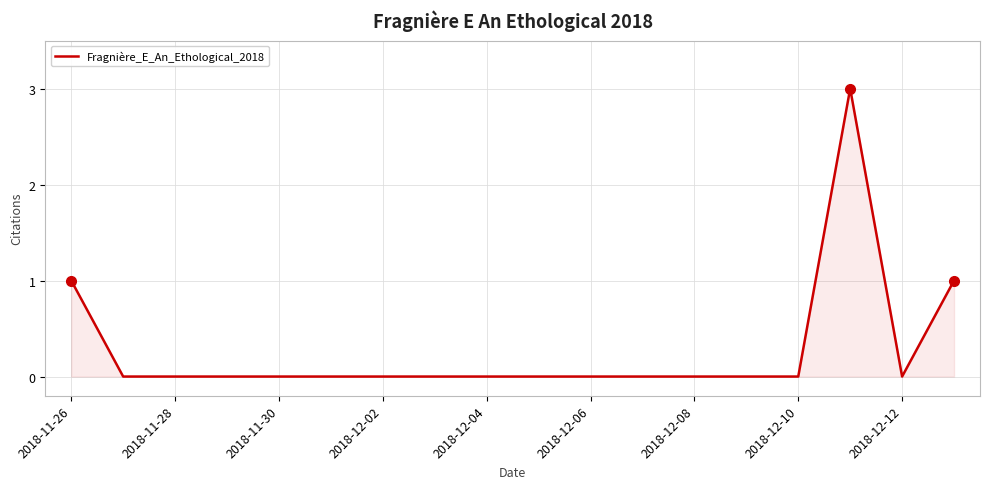

What is the difference between the maximum and minimum values?

3